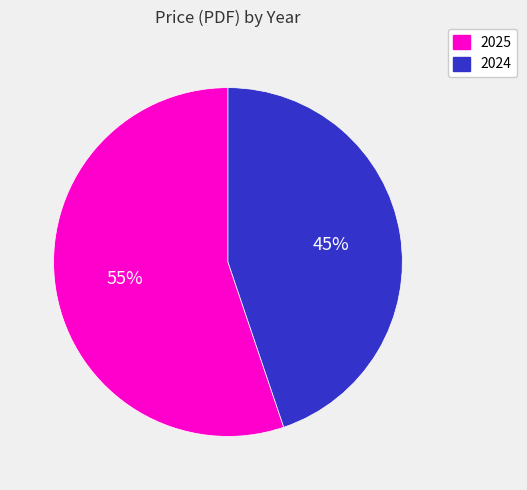

To the nearest percent, what portion does 2025 represent?

55%